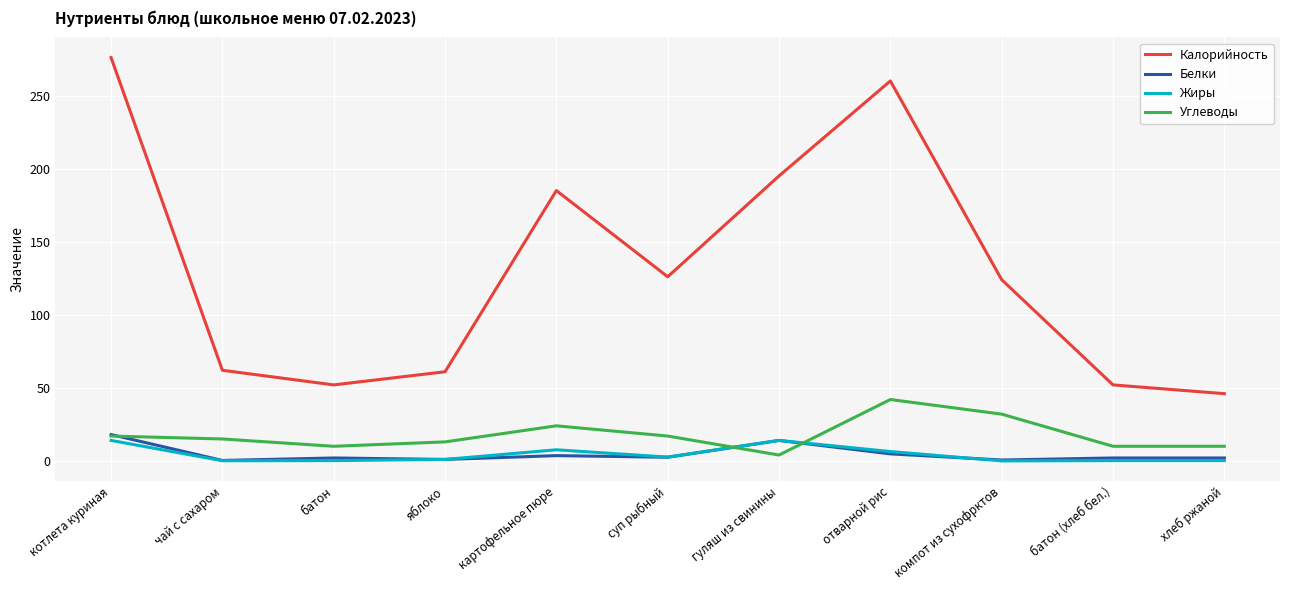

What is the difference between the Углеводы values at компот из сухофрктов and суп рыбный?

15.0